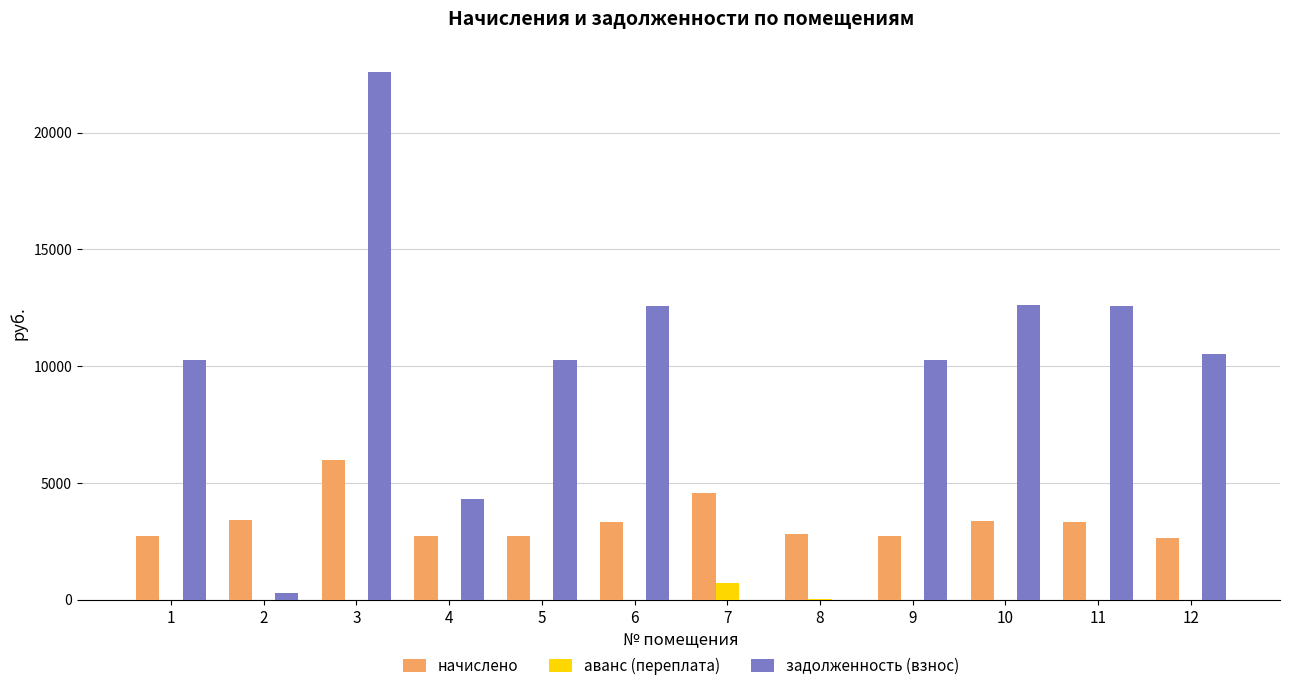

The value of аванс (переплата) at 12 is 0.0. True or false?

True